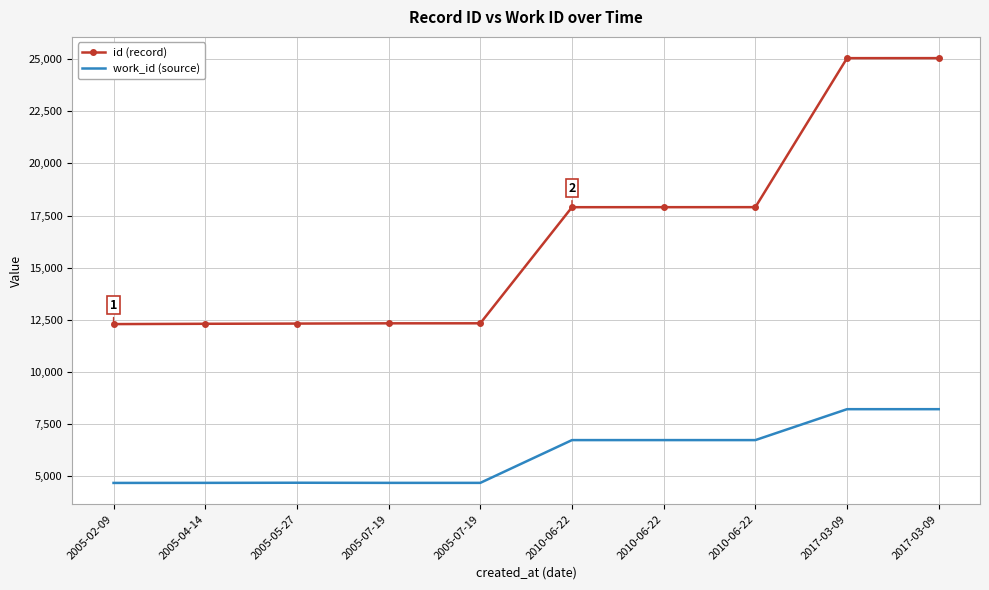

Between 2005-02-09 and 2005-04-14, which is larger?

2005-04-14